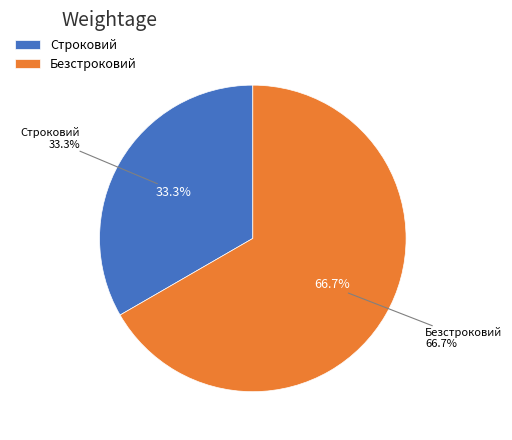

To the nearest percent, what portion does Безстроковий represent?

67%